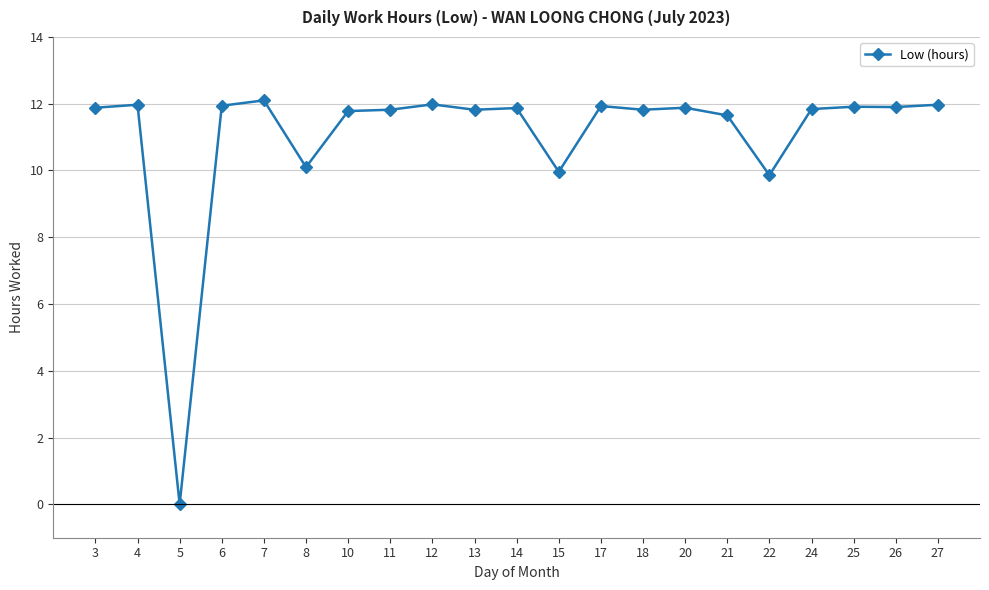

Is it true that the value at 25 is 11.9?

True